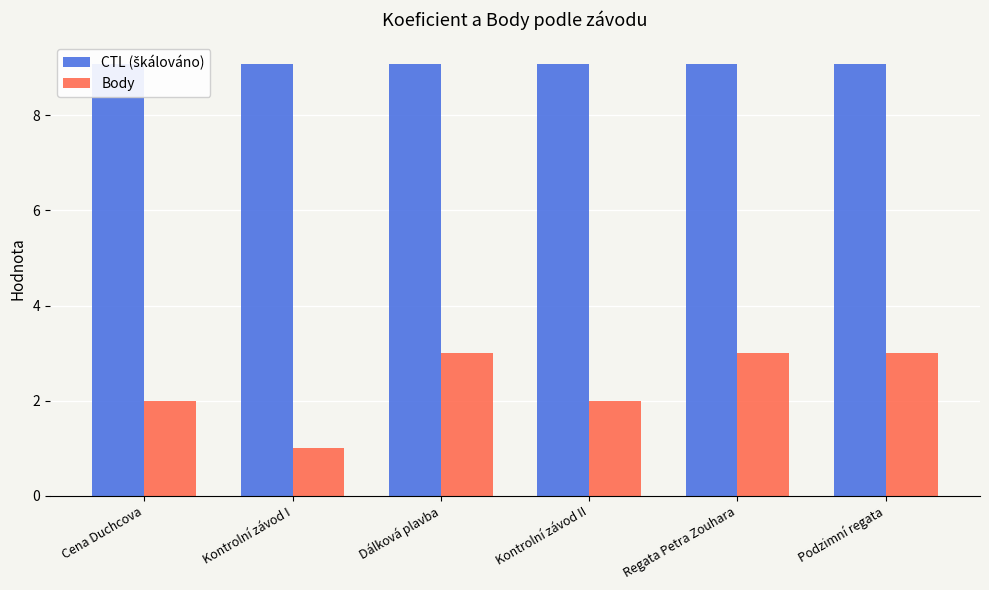

What is the total value across all series at Dálková plavba?

12.1